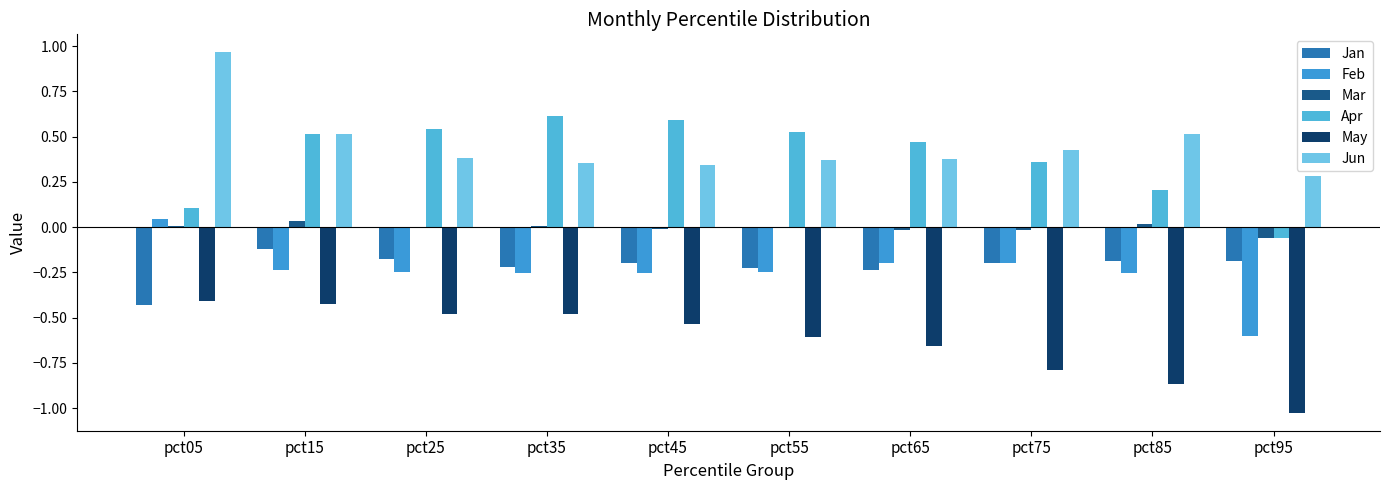

At how many categories does at least one series exceed 0?

10